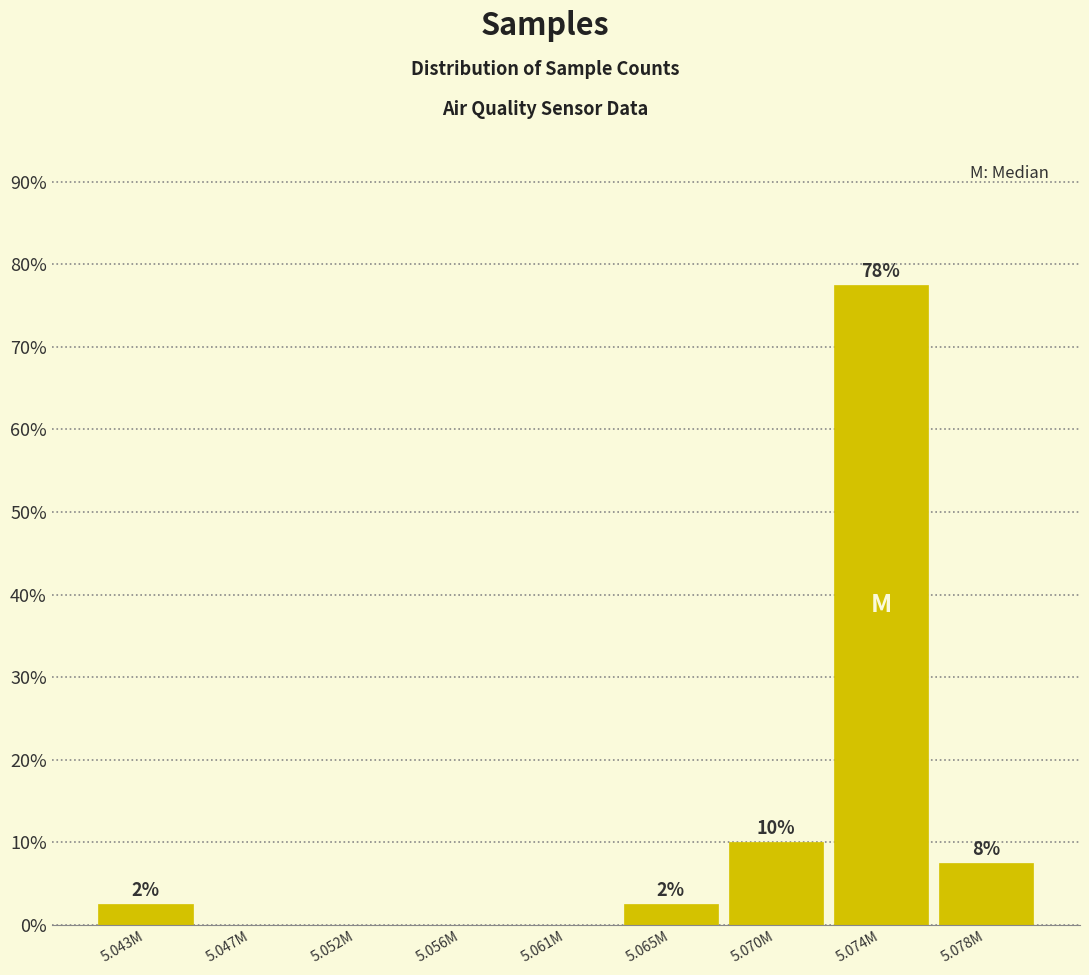

Are the bars horizontal?

No